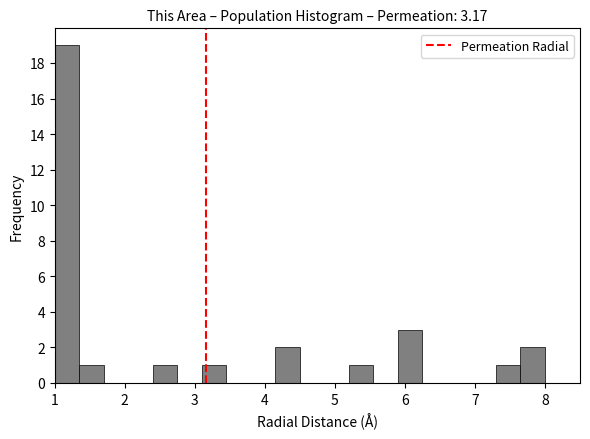

Read against the x-axis, roughly where is the centre of the tallest bar?

1.2